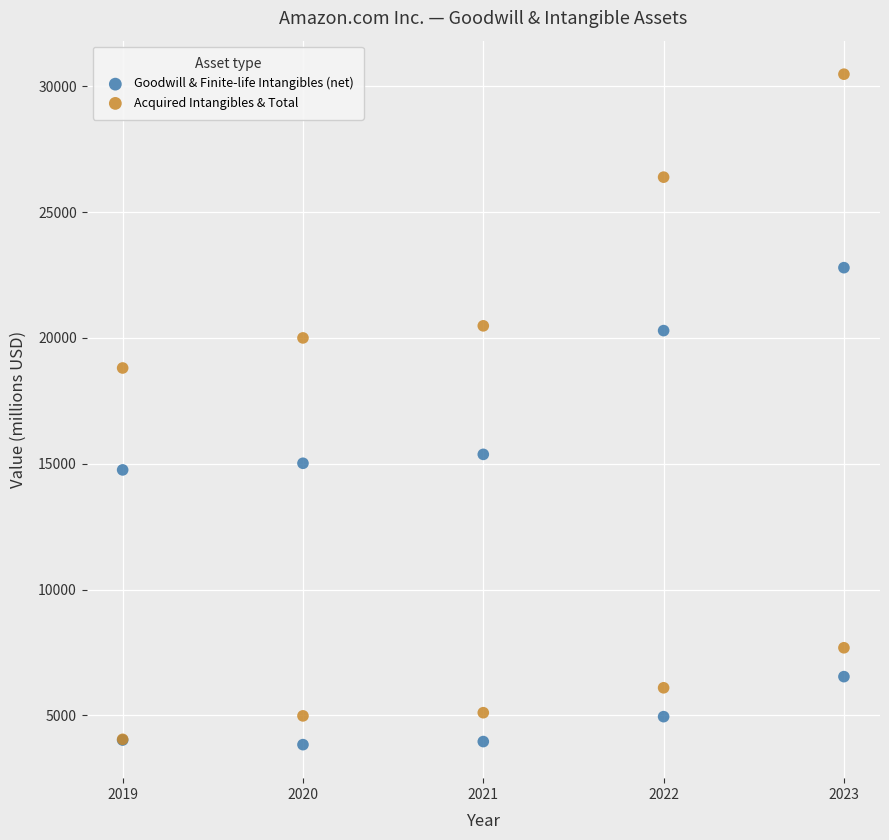

Which series has the largest Y range (max minus min)?

Acquired Intangibles & Total